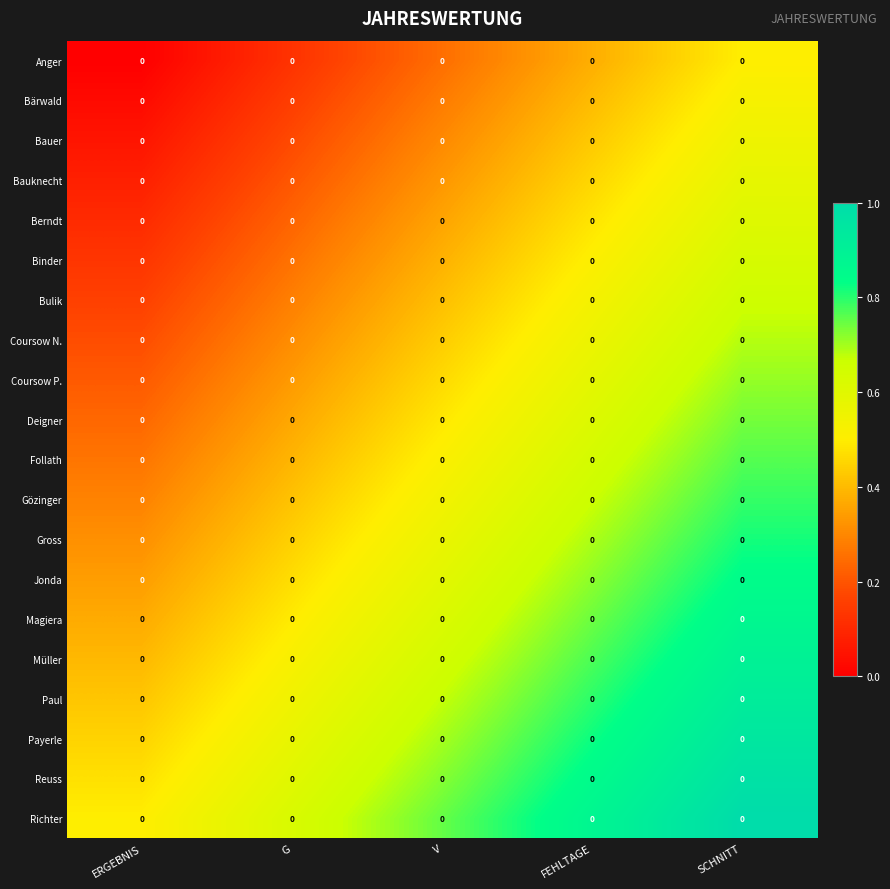

What is the total value across all series at G?

7.5